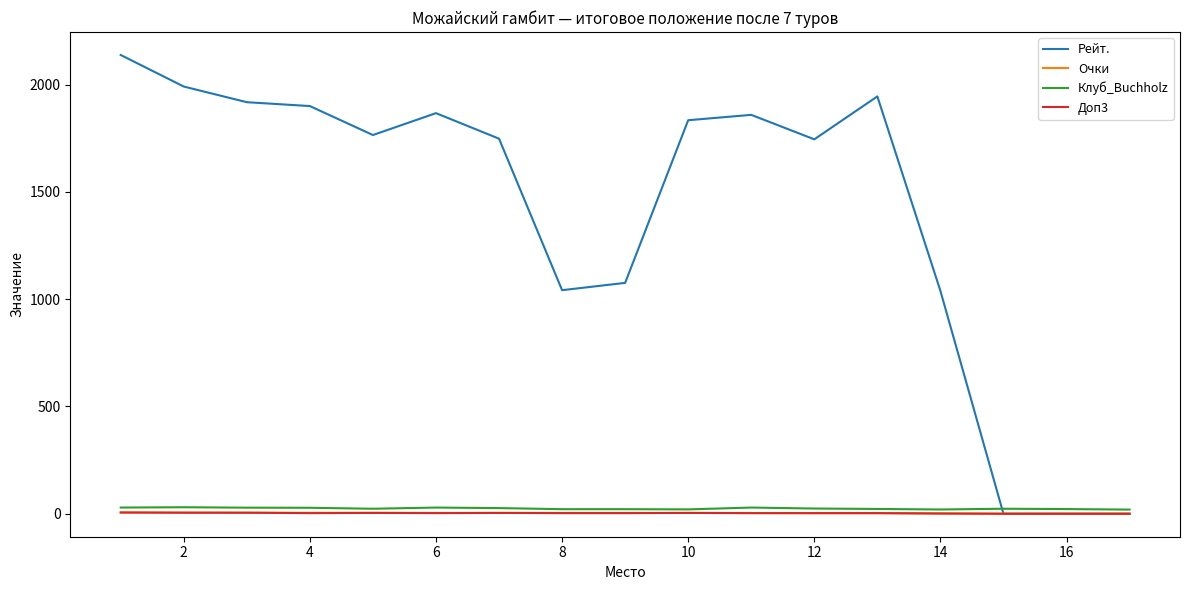

What is the average value of the Очки series?

3.5